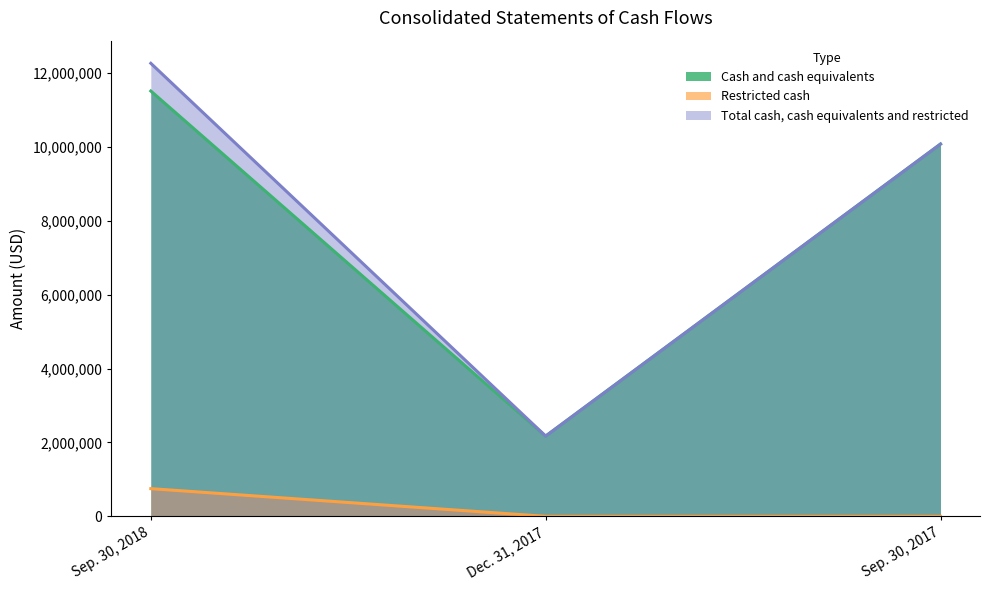

Which has a higher value, Sep. 30, 2018 or Dec. 31, 2017?

Sep. 30, 2018